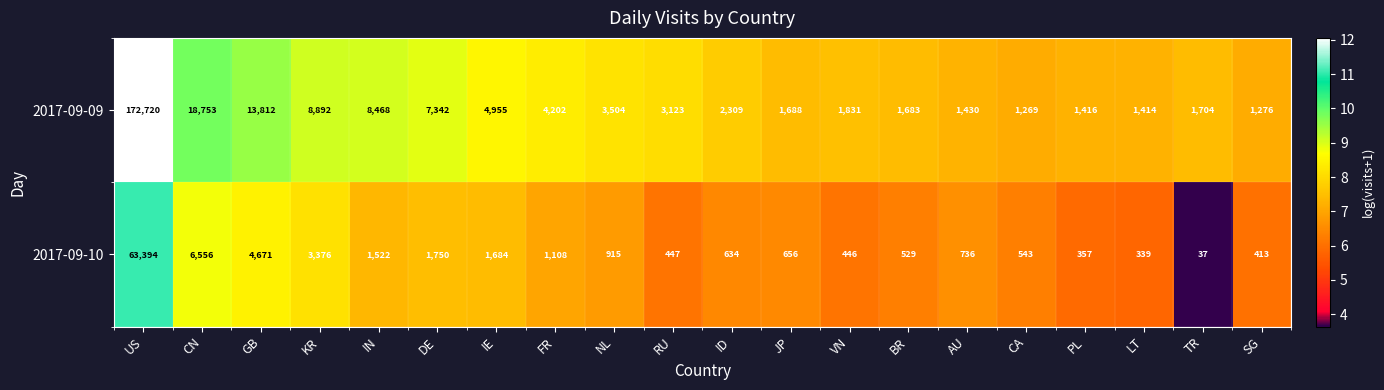

Which series has the widest spread of values?

2017-09-09